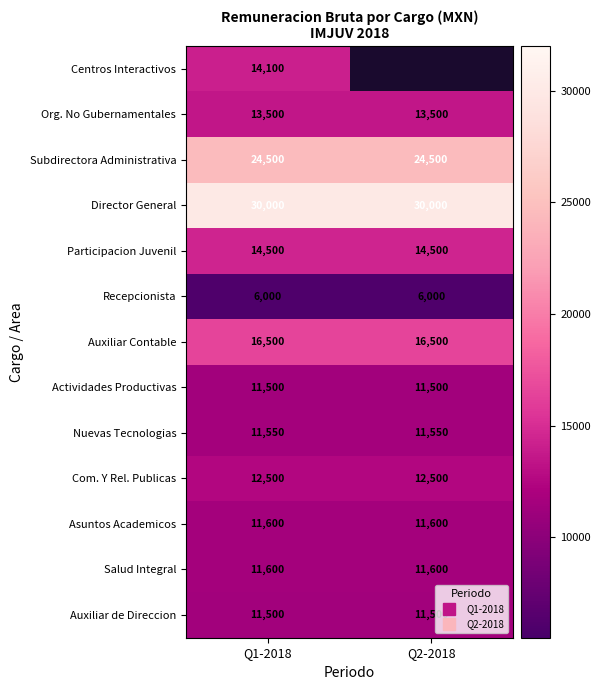

True or false: Nuevas Tecnologias has a value of 11550 at Q2-2018.

True